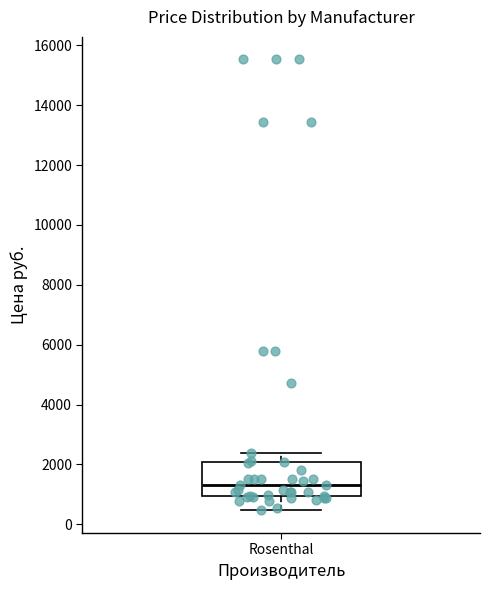

Read this box plot against the y-axis: the position of the median line, the range covered by the box, and the ends of both whiskers. The values are not printed on the chart, so give them approximately, as read against the axis.

median 1400, box 1000 to 2000, whiskers 400 to 2400